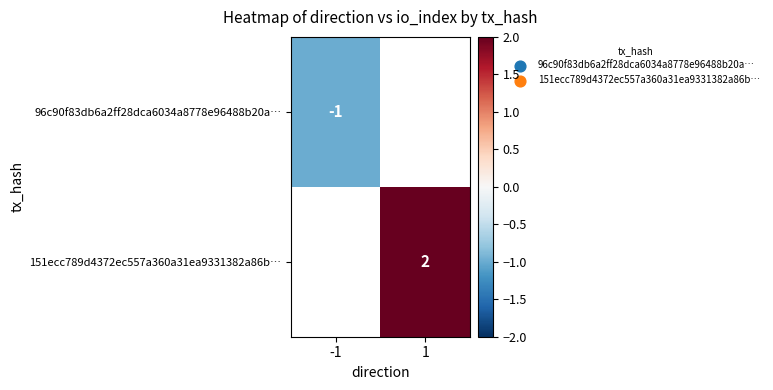

What is the smallest value displayed?

-1.0